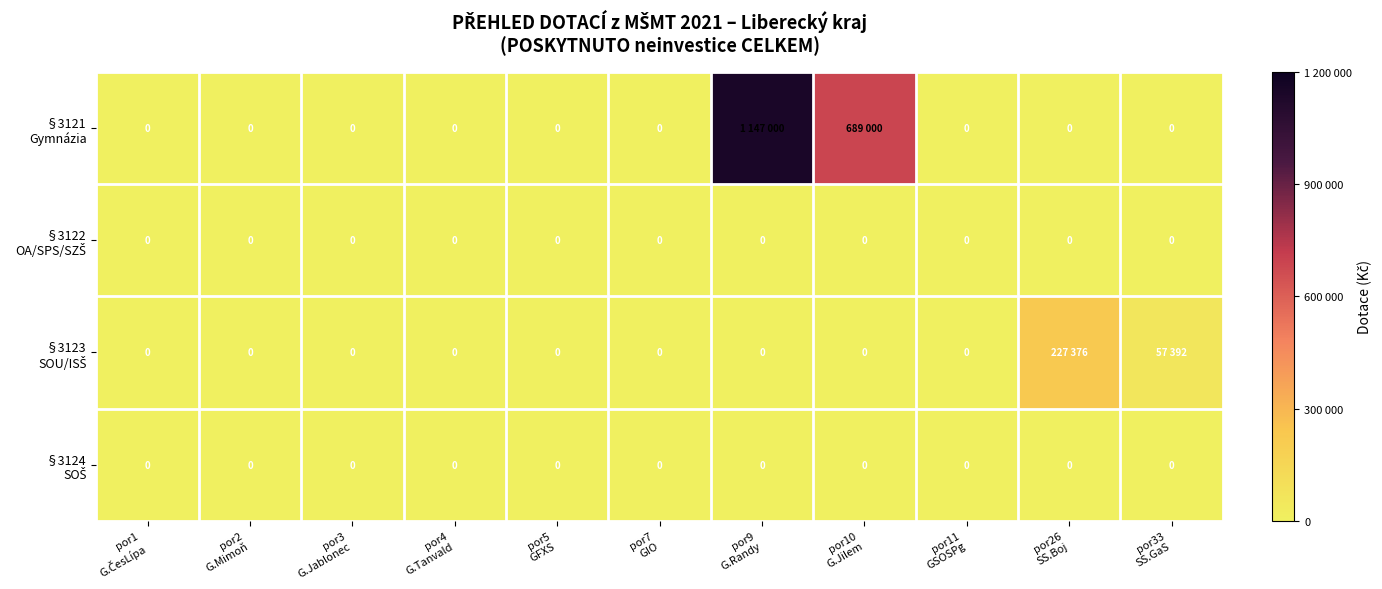

Which label corresponds to the smallest value in the chart?

por1
G.ČesLípa